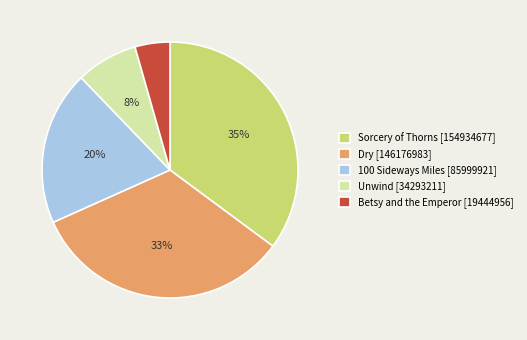

What is the largest slice in the pie chart?

Sorcery of Thorns